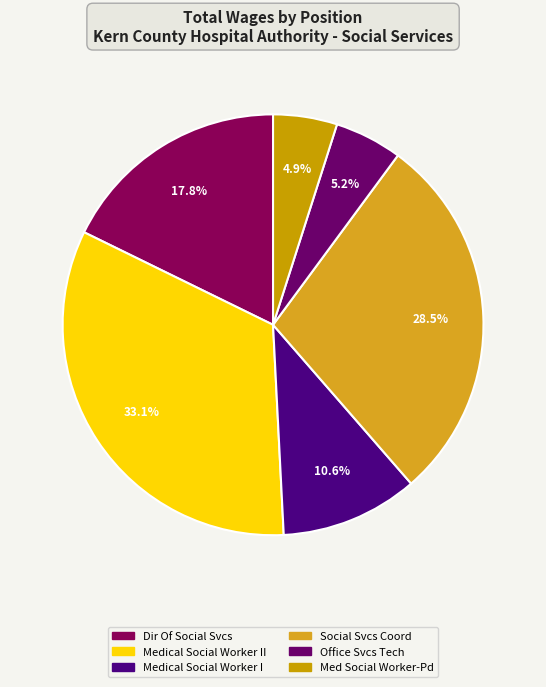

Rank the categories by value from lowest to highest.

Med Social Worker-Pd, Office Svcs Tech, Medical Social Worker I, Dir Of Social Svcs, Social Svcs Coord, Medical Social Worker II